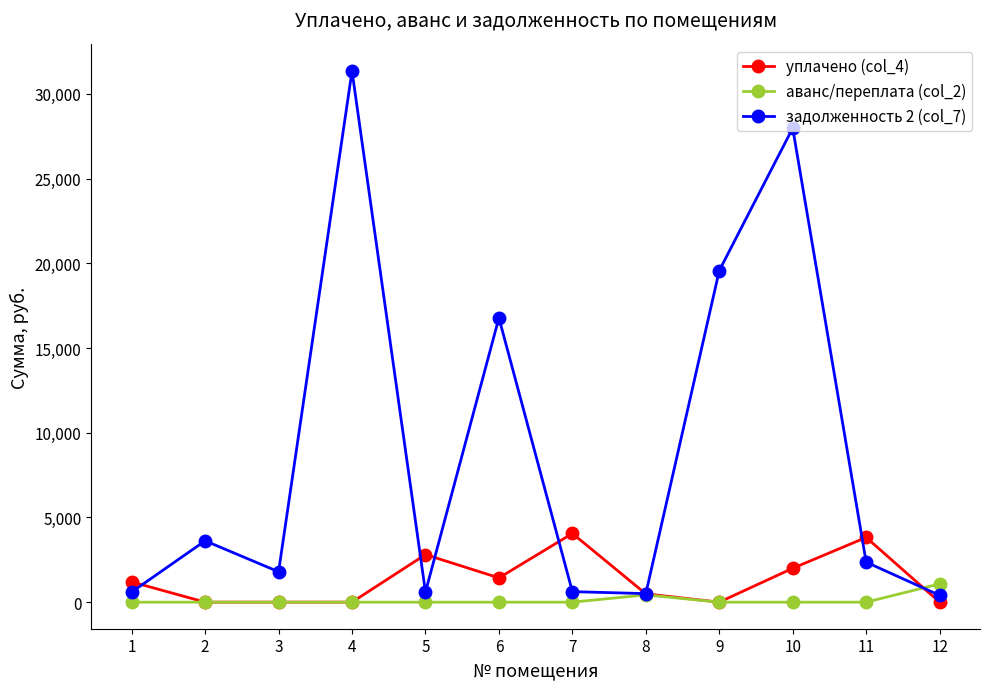

Where is задолженность 2 (col_7) nearest to the value 15879?

6